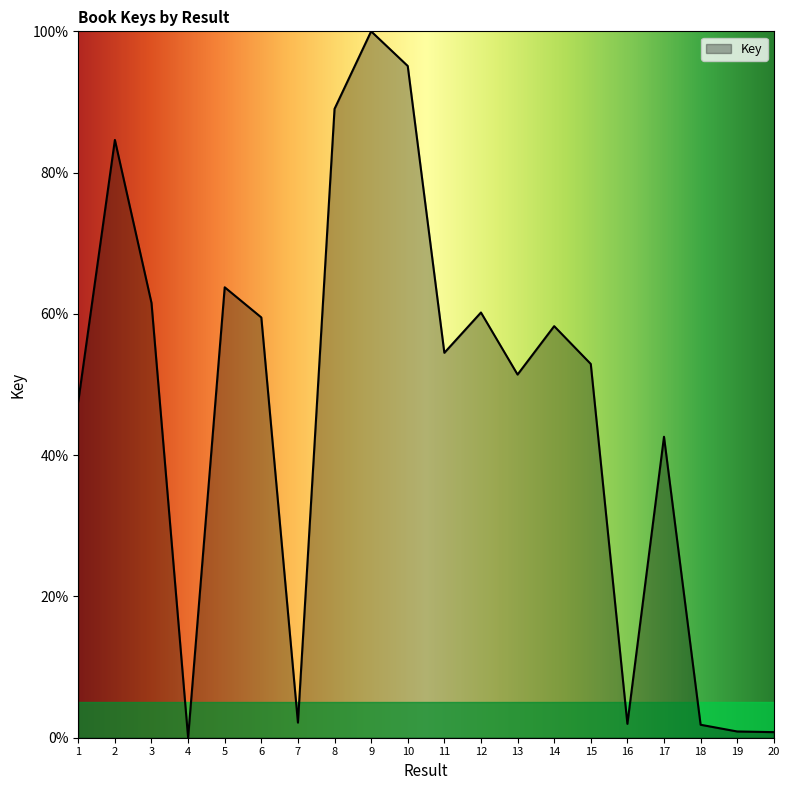

What is the maximum value shown in the chart?

100.0